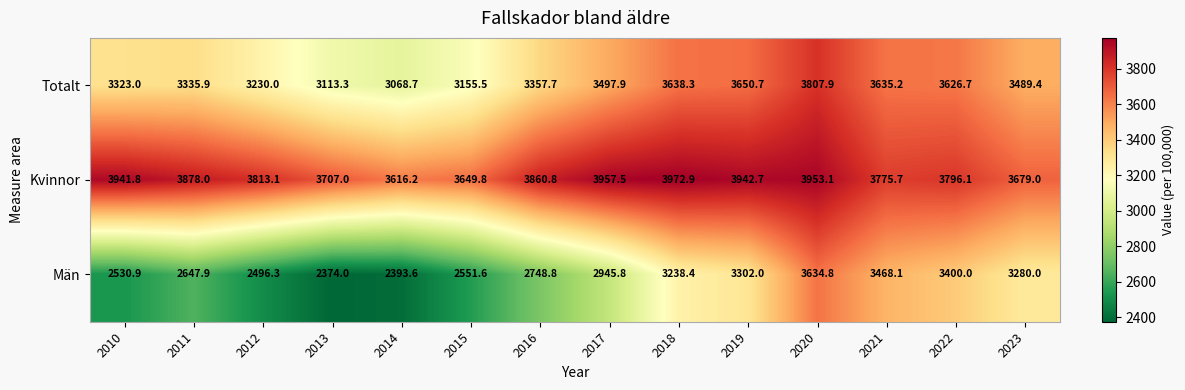

Read the Kvinnor value at 2010.

3941.8